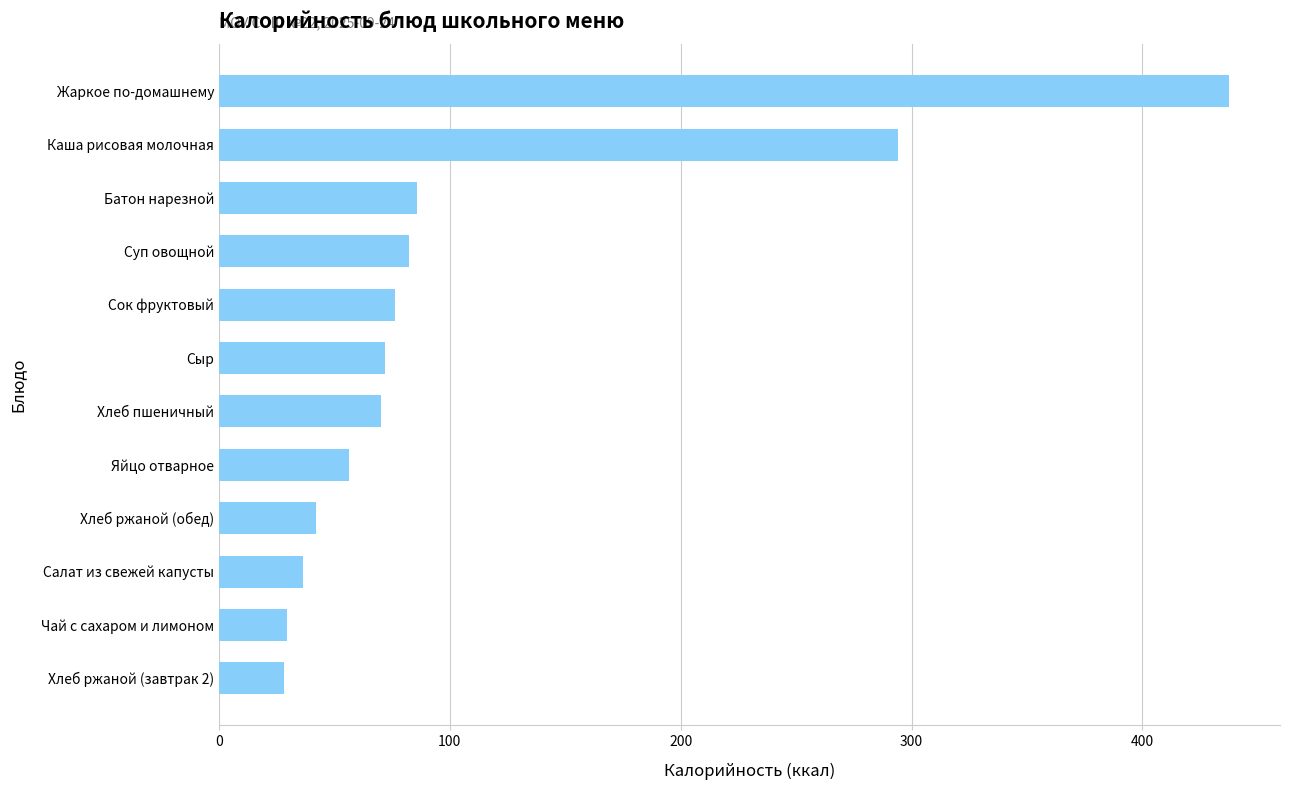

The chart shows a value of 36.6 at Суп овощной. True or false?

False